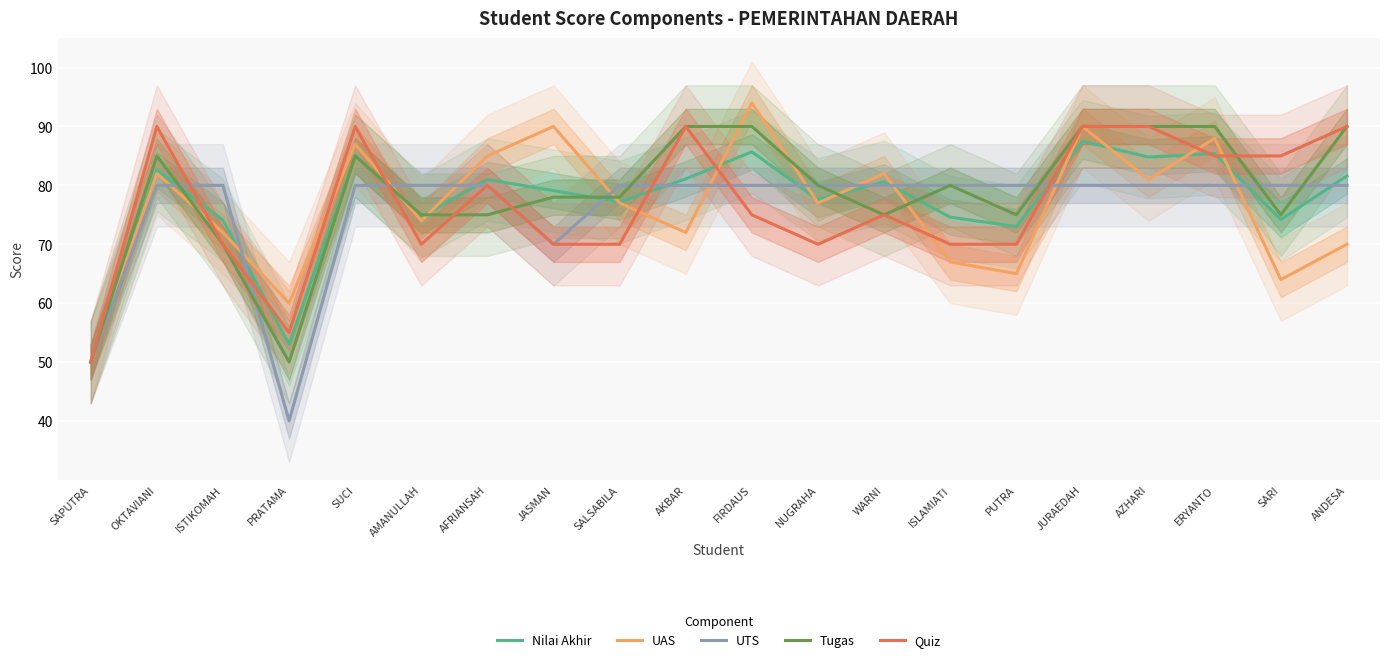

What is the total value across all series at OKTAVIANI?

419.6